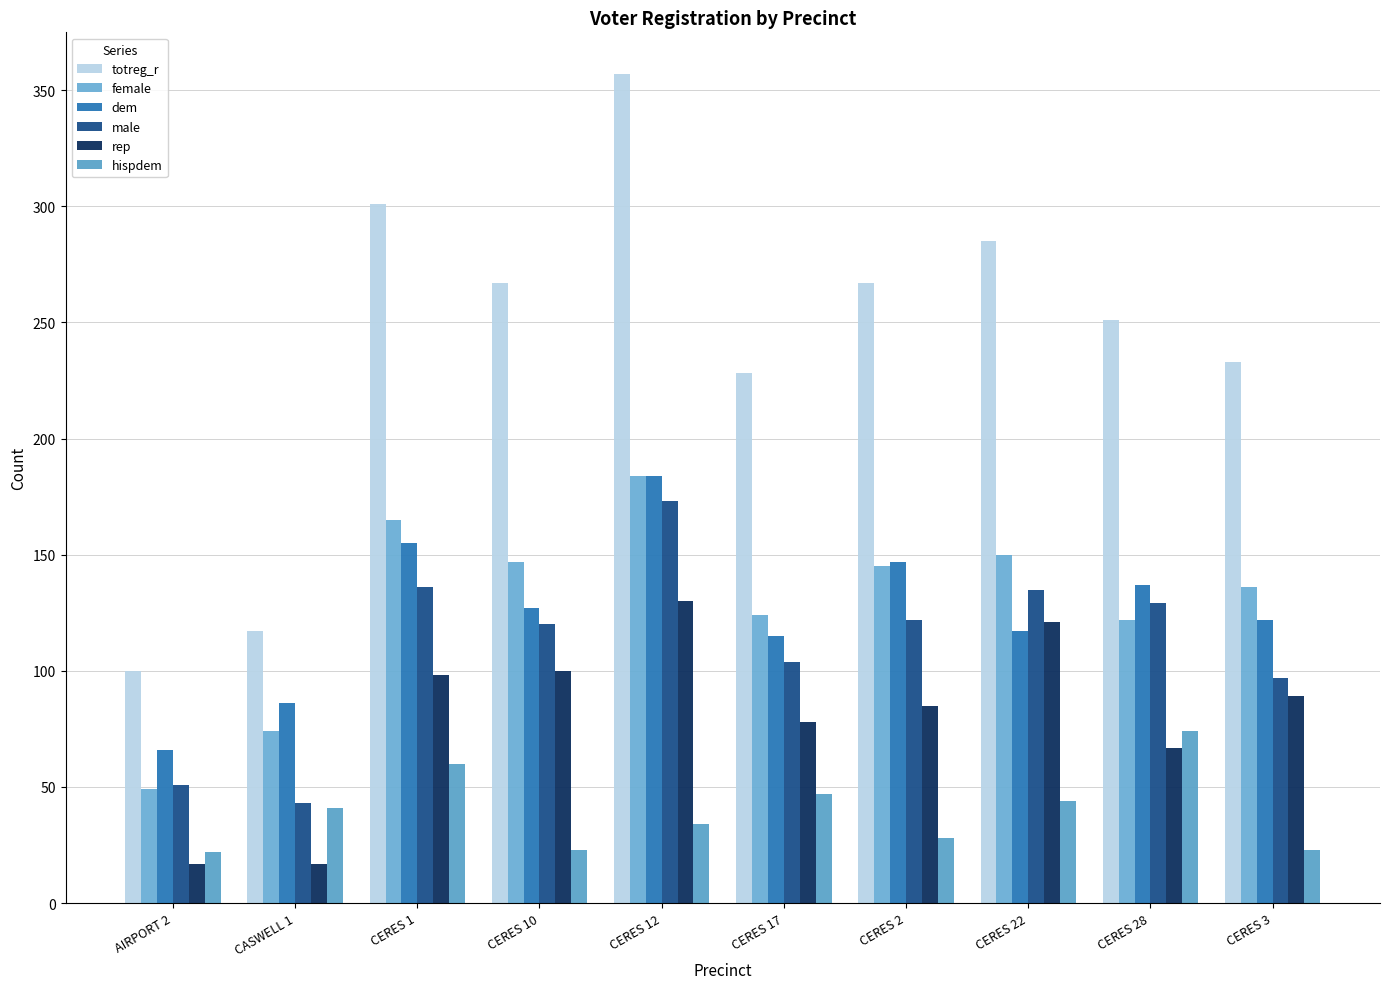

What position from the right is AIRPORT 2?

10